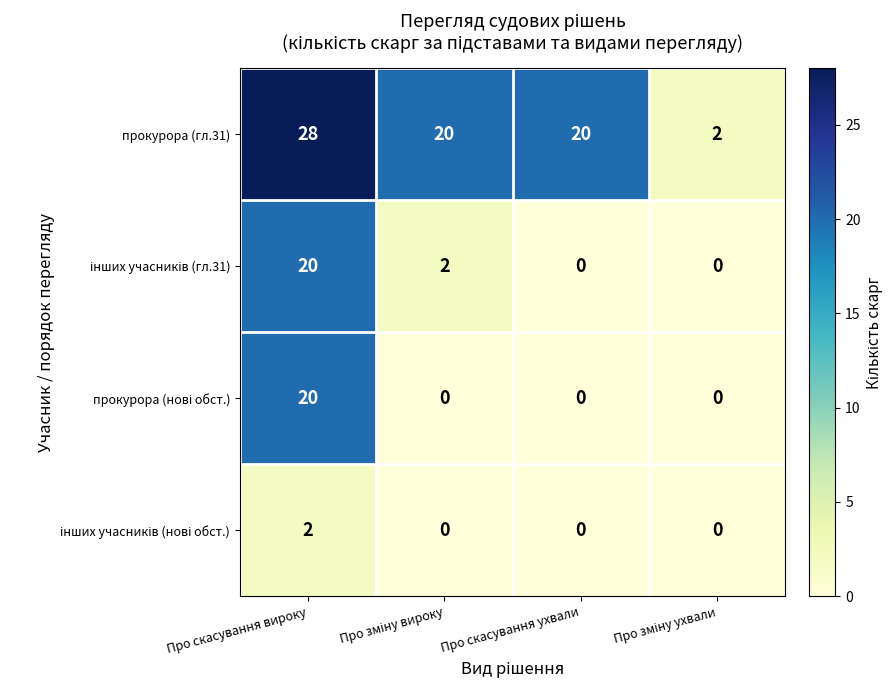

What is the average value of the прокурора (гл.31) series?

18